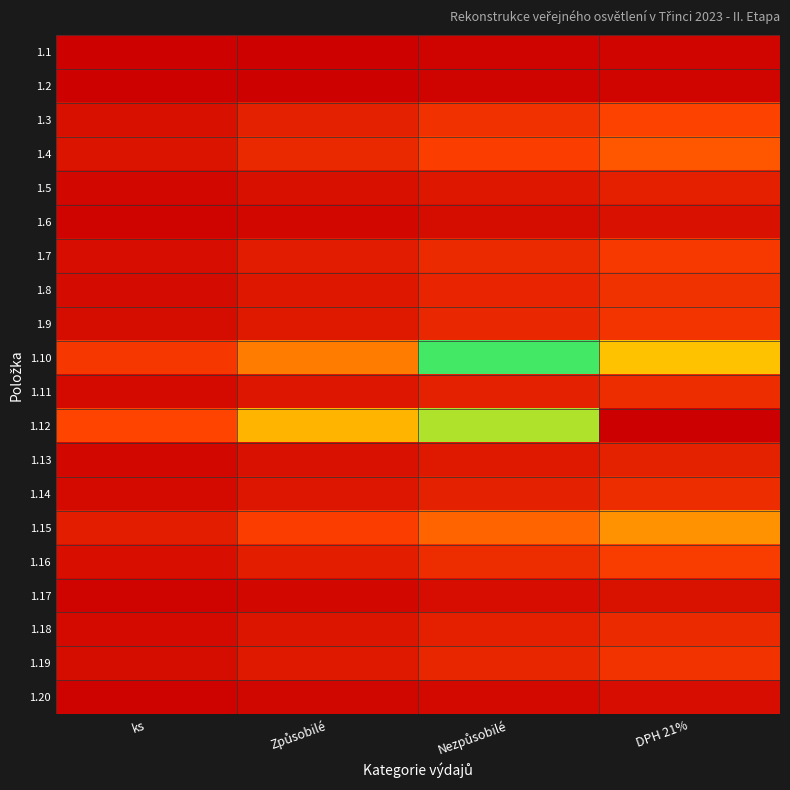

Which has a higher value, DPH 21% or Nezpůsobilé?

DPH 21%